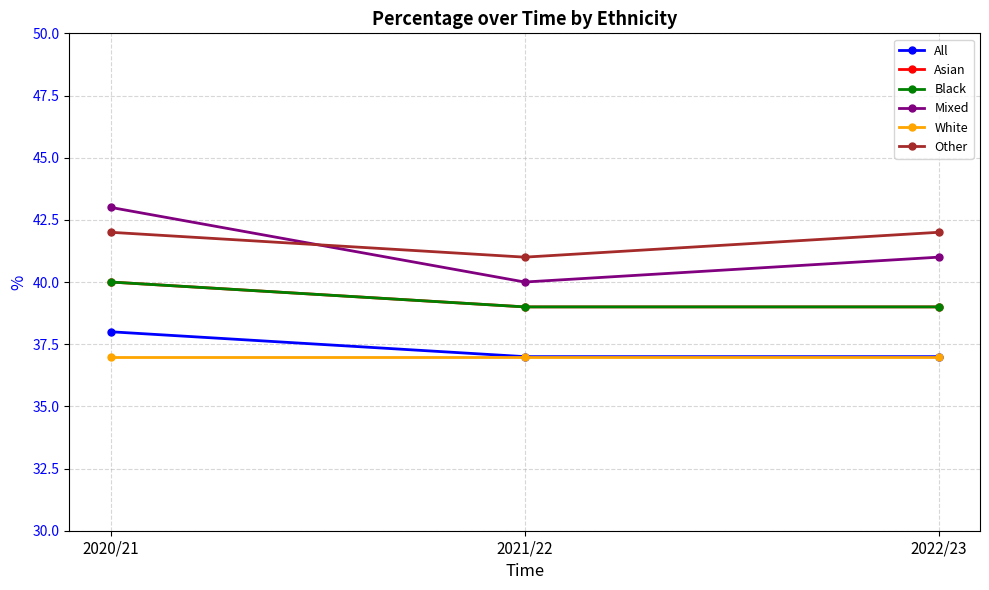

What is the label of the 2nd point from the left?

2021/22